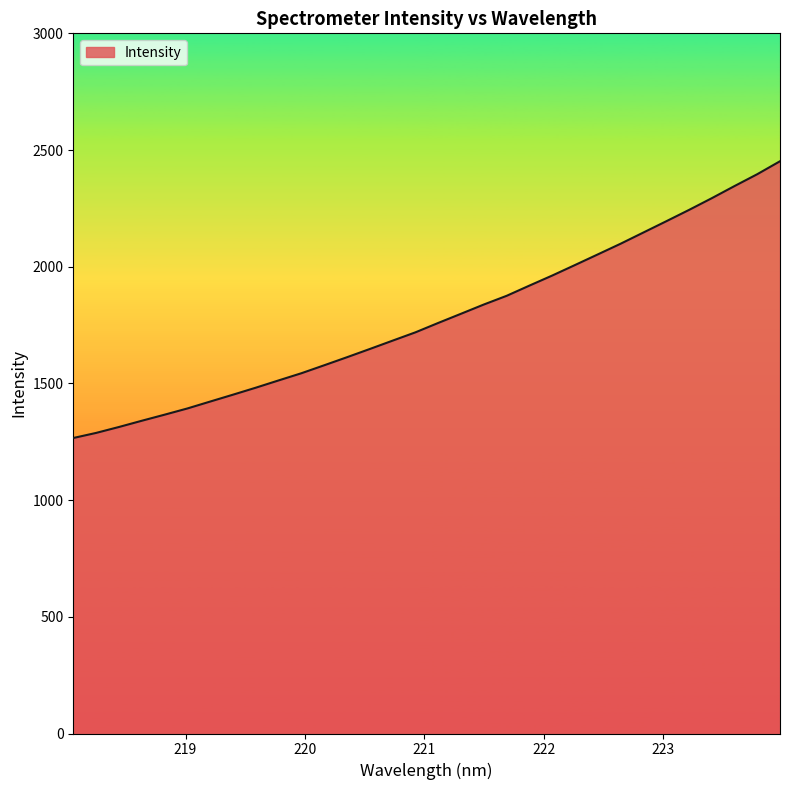

What is the maximum value shown in the chart?

2452.0